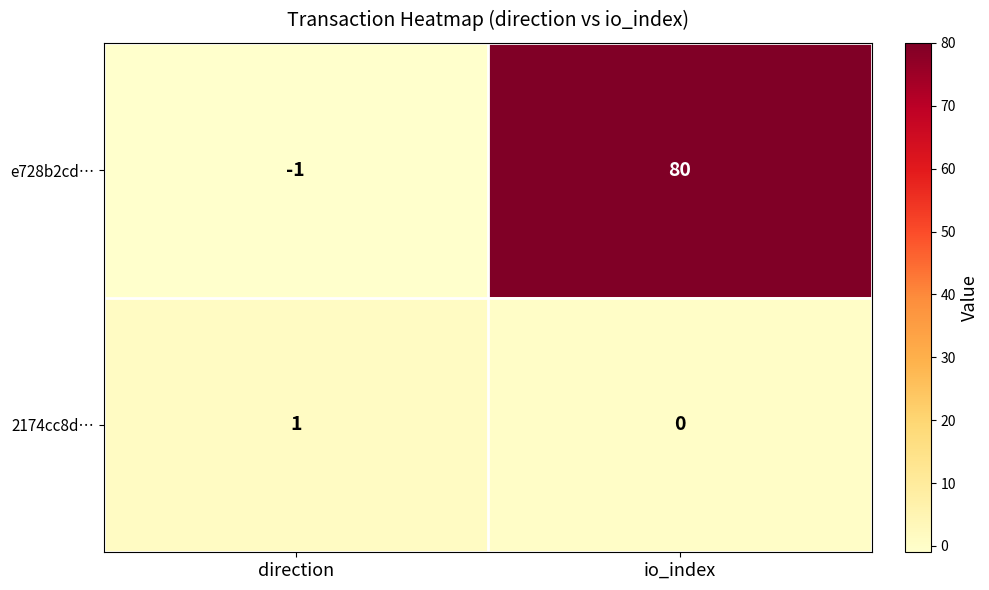

What is the sum of the e728b2cd… values at direction and io_index?

79